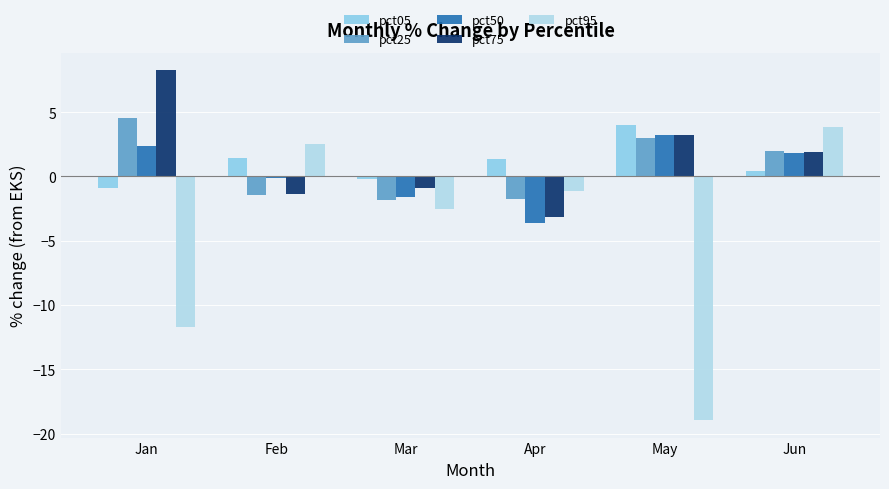

What is the value of the pct05 bar at the 6th from the left?

0.4